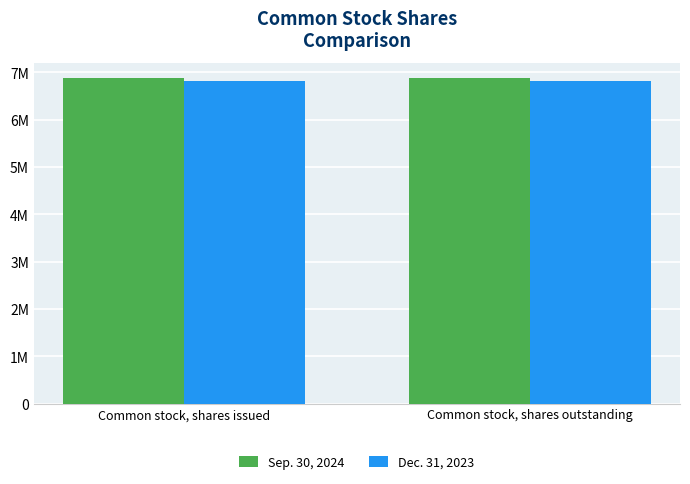

What are all the series names shown in the legend?

Sep. 30, 2024, Dec. 31, 2023